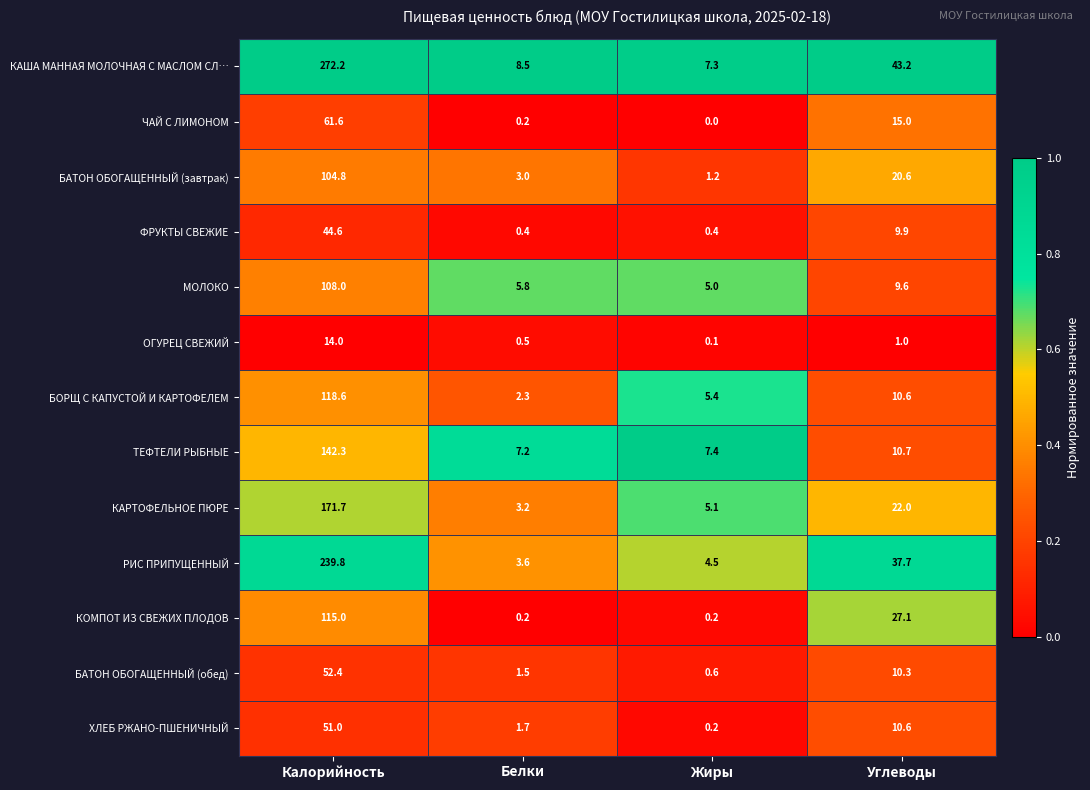

Which series has the widest spread of values?

КАША МАННАЯ МОЛОЧНАЯ С МАСЛОМ СЛ…